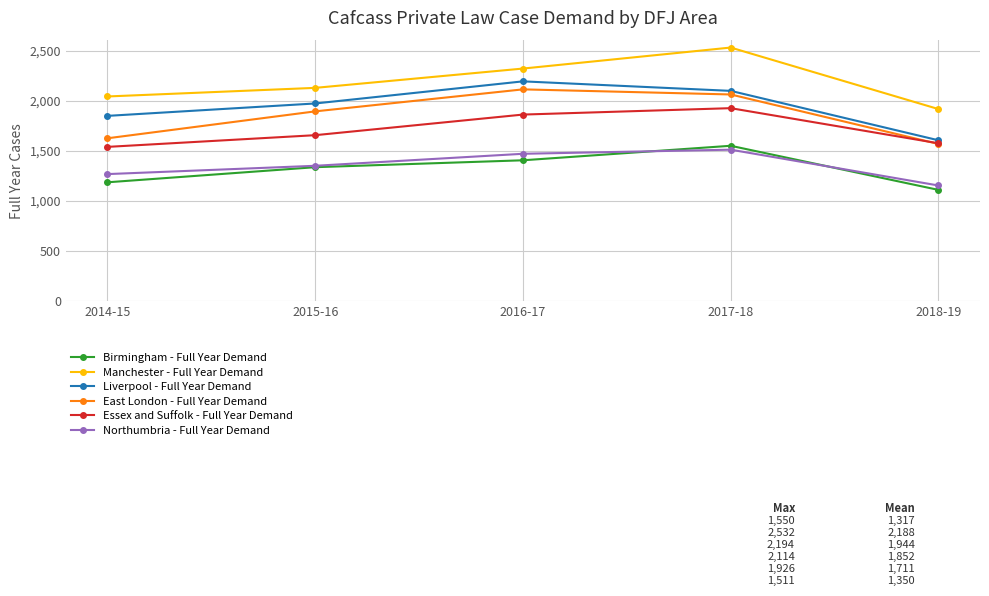

At 2014-15, list the series in order from largest to smallest.

Manchester - Full Year Demand, Liverpool - Full Year Demand, East London - Full Year Demand, Essex and Suffolk - Full Year Demand, Northumbria - Full Year Demand, Birmingham - Full Year Demand